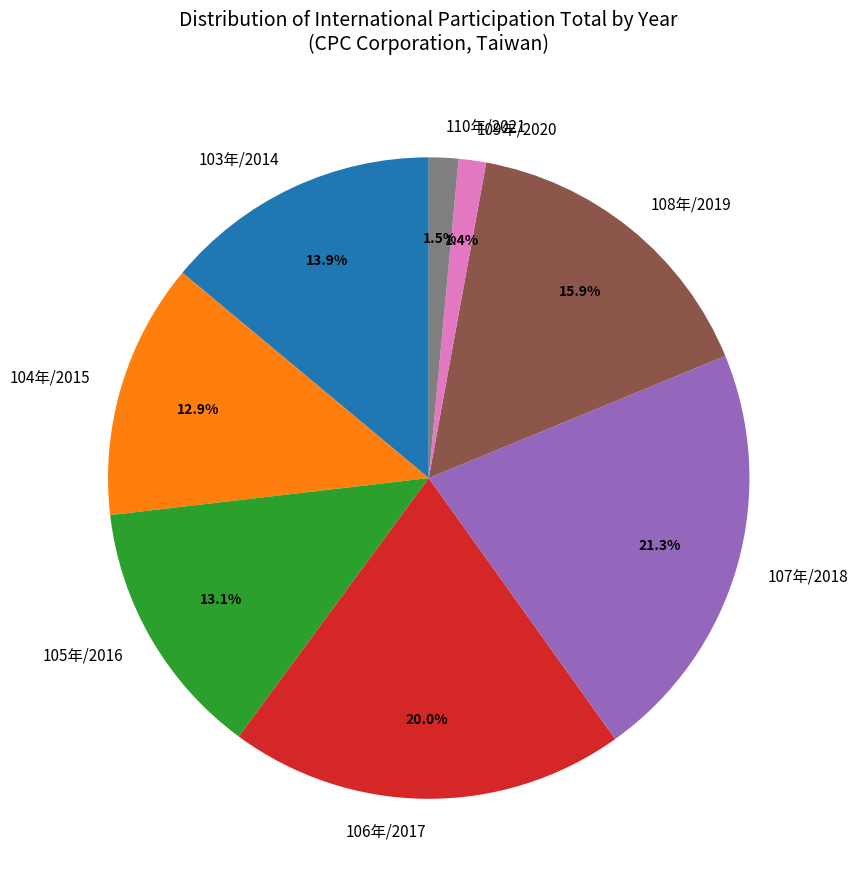

Approximately how many times larger is the value at 109年/2020 compared to 105年/2016?

0.1